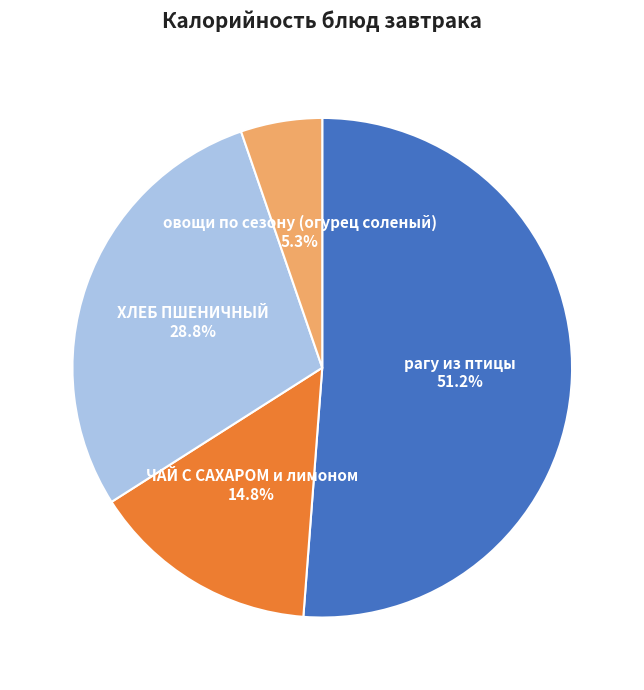

Do ЧАЙ С САХАРОМ и лимоном and овощи по сезону (огурец соленый) together represent more than half of the pie?

No